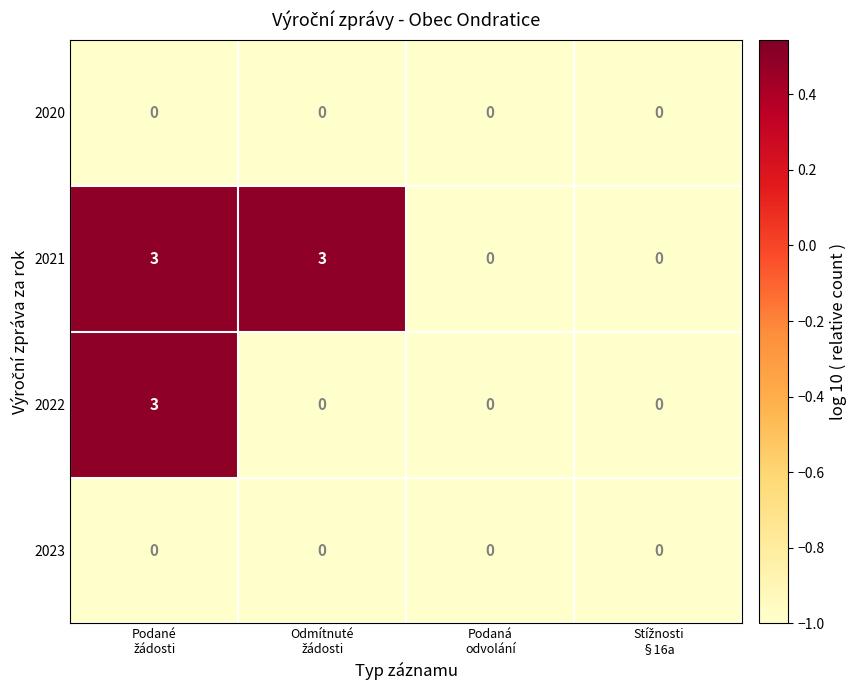

How many distinct data groups are displayed?

4